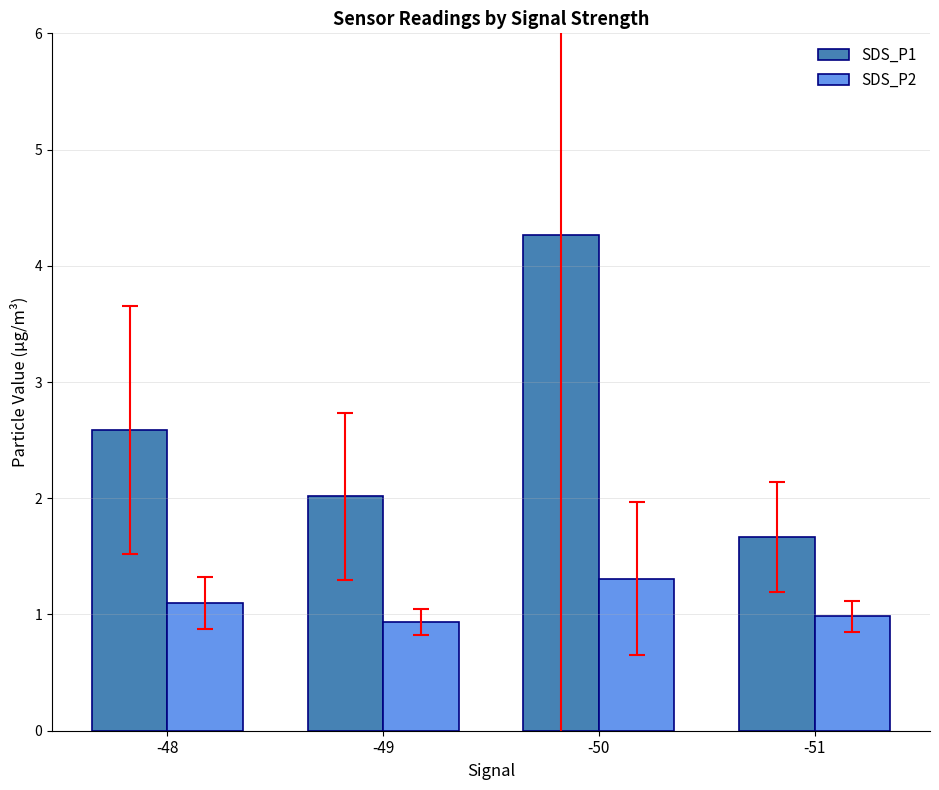

Rank the series at -48 from lowest to highest value.

SDS_P2, SDS_P1